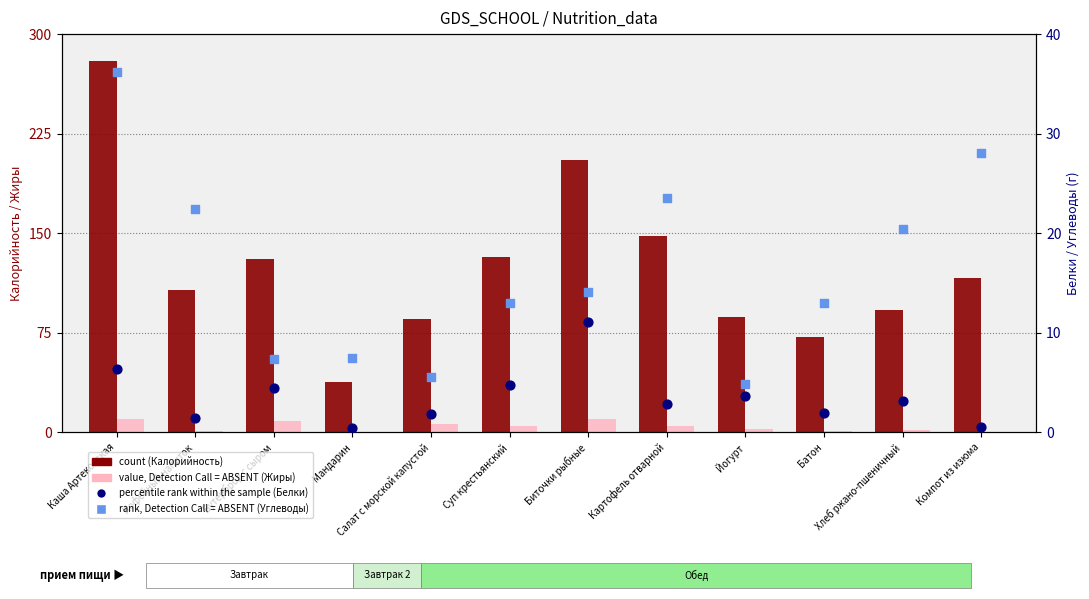

Which series contains the highest Y value?

count (Калорийность)